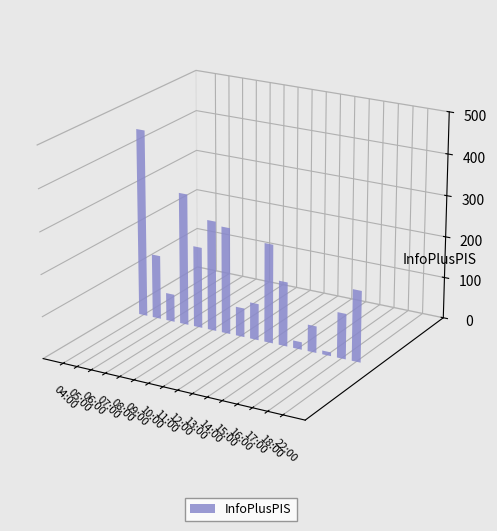

At which label is the value closest to 230?

13:00